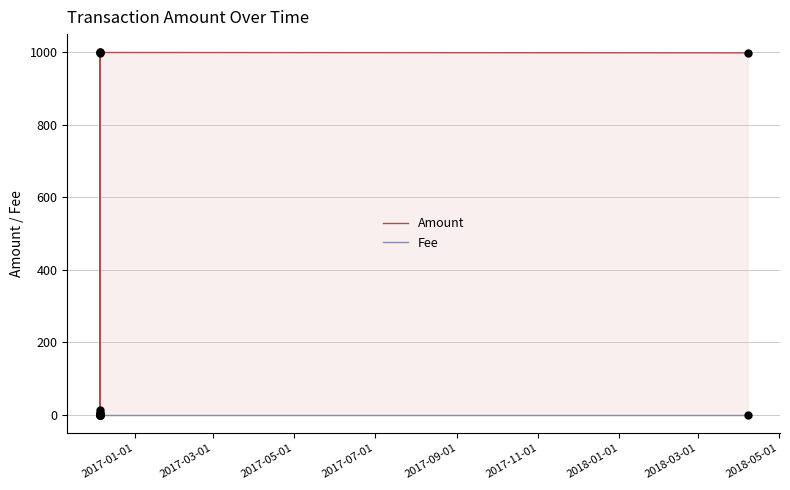

At how many categories does at least one series exceed 532?

4